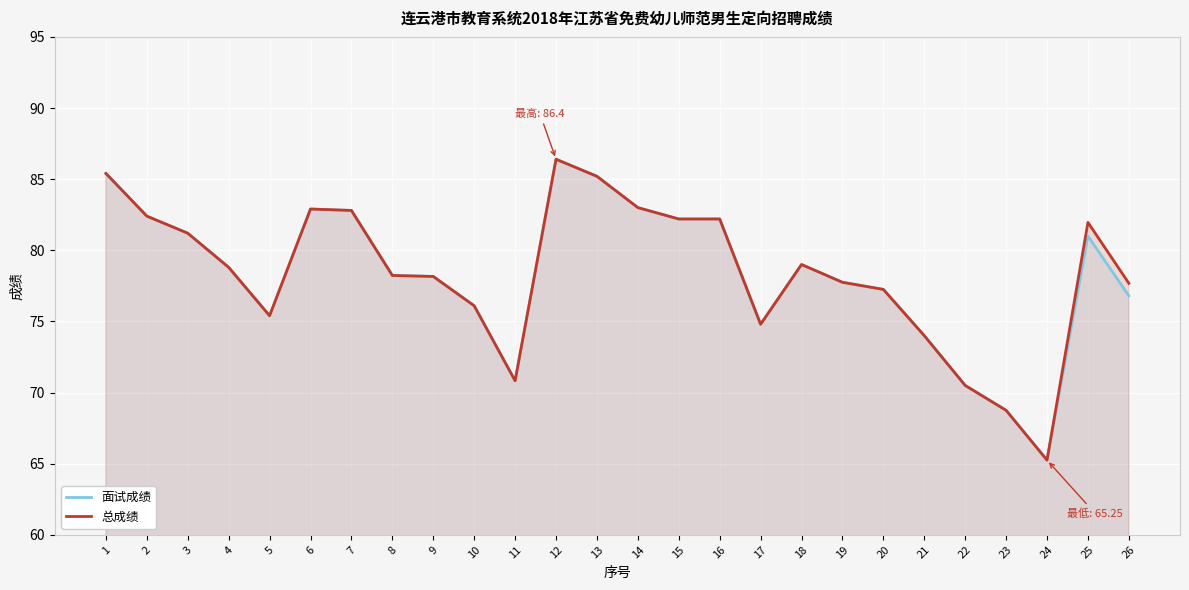

At which category does the chart reach its peak across all series?

12